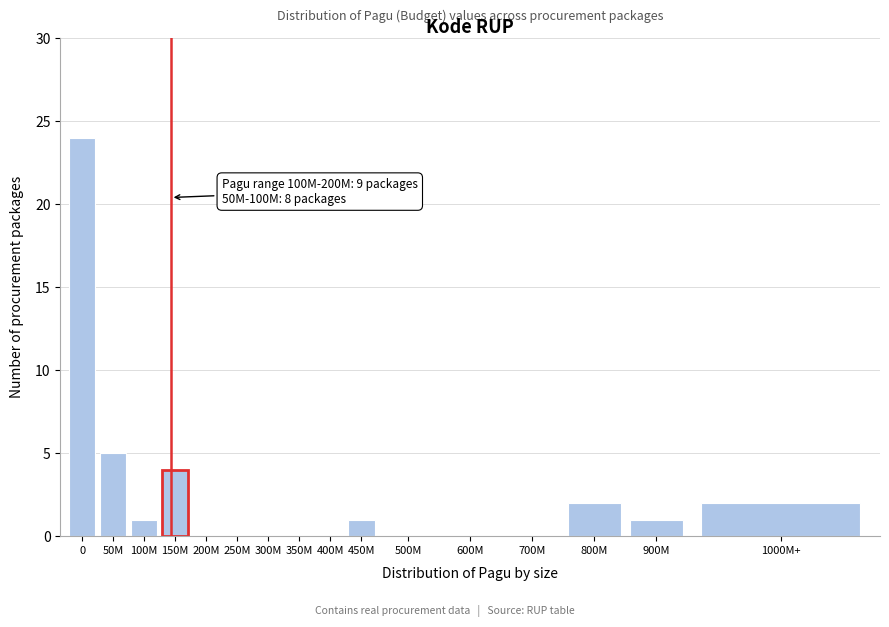

Reading left to right, what are all the values shown in this chart?

0=24	50M=5	100M=1	150M=4	200M=0	250M=0	300M=0	350M=0	400M=0	450M=1	500M=0	600M=0	700M=0	800M=2	900M=1	1000M+=2